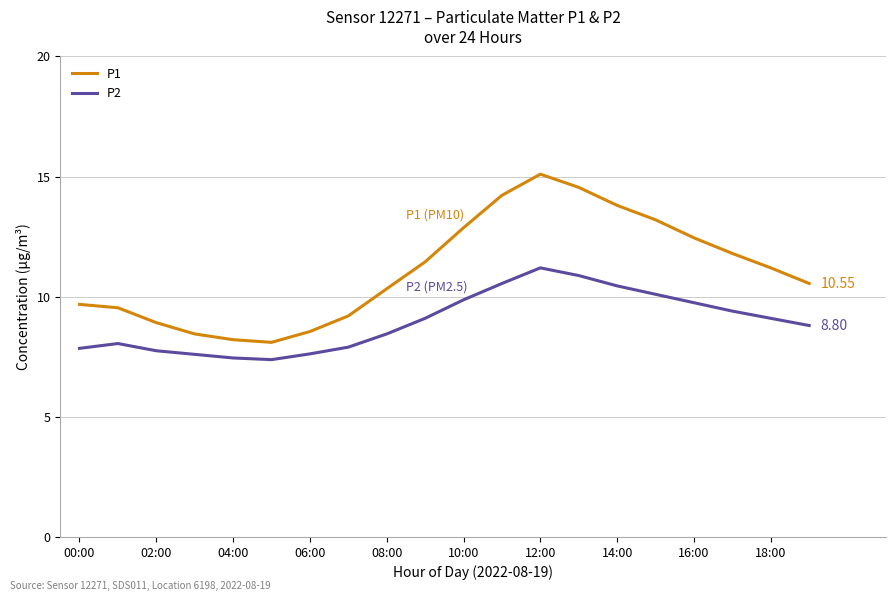

True or false: P2 and P1 cross at least once.

False